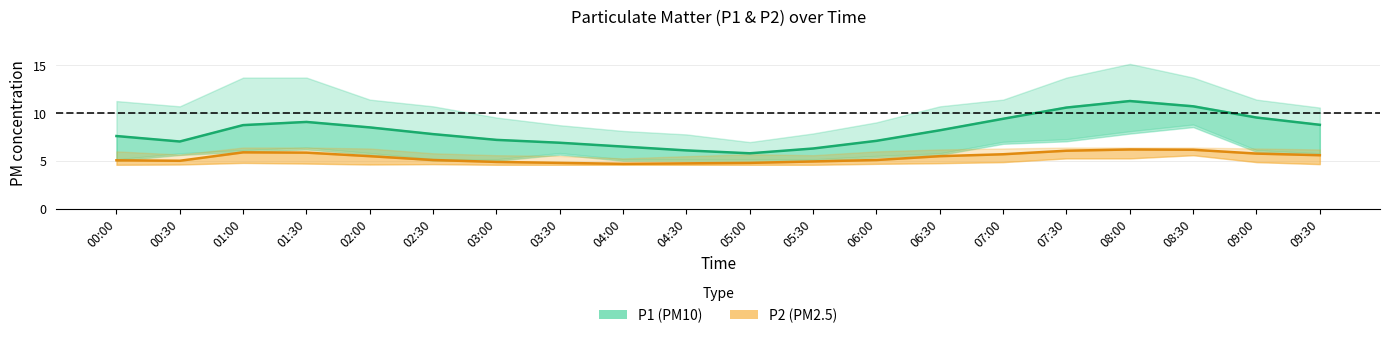

List the labels in order of P1 (PM10) value, smallest first.

05:00, 04:30, 05:30, 04:00, 03:30, 00:30, 06:00, 03:00, 00:00, 02:30, 06:30, 02:00, 01:00, 09:30, 01:30, 07:00, 09:00, 07:30, 08:30, 08:00